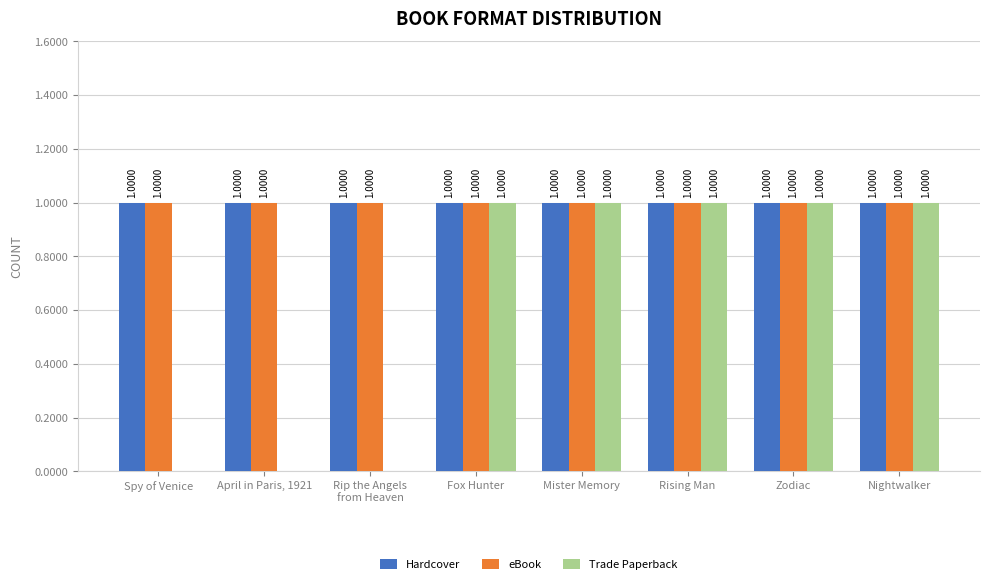

Which series has the largest range (max minus min)?

Trade Paperback